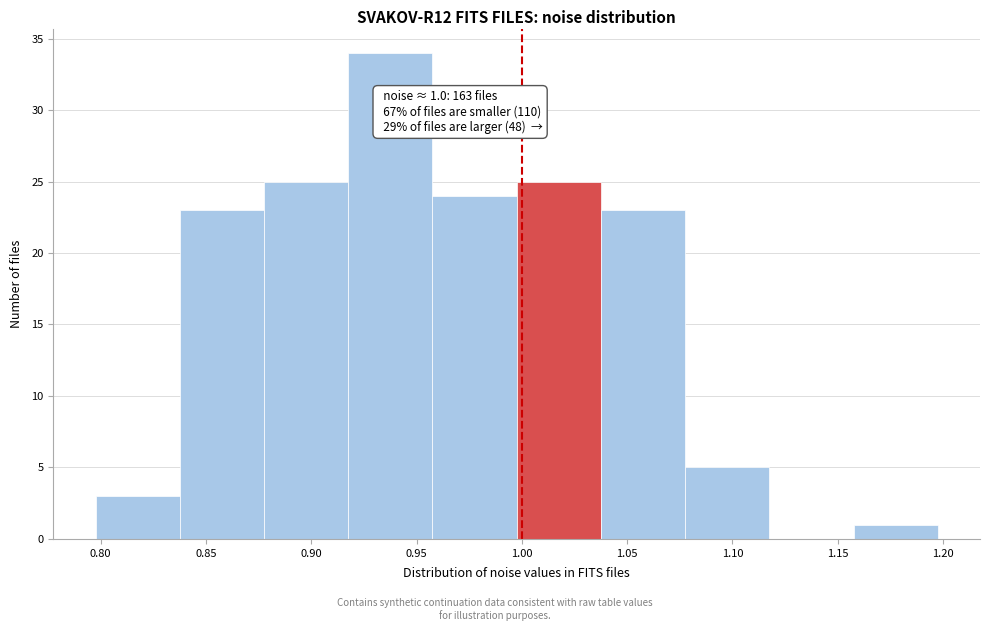

Over which range of the x-axis is the bar tallest?

0.92 to 0.96